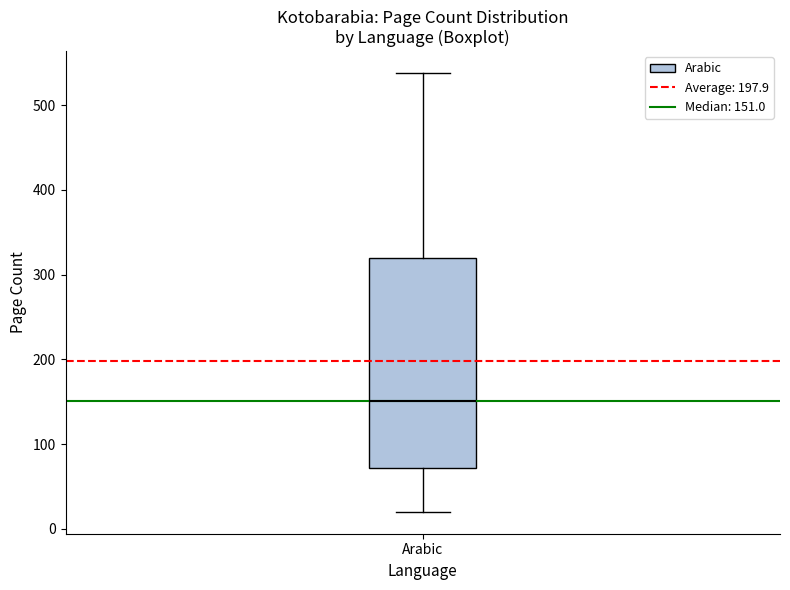

Where is the upper edge of the box for Arabic on the y-axis? The values are not printed on the chart, so give them approximately, as read against the axis.

320